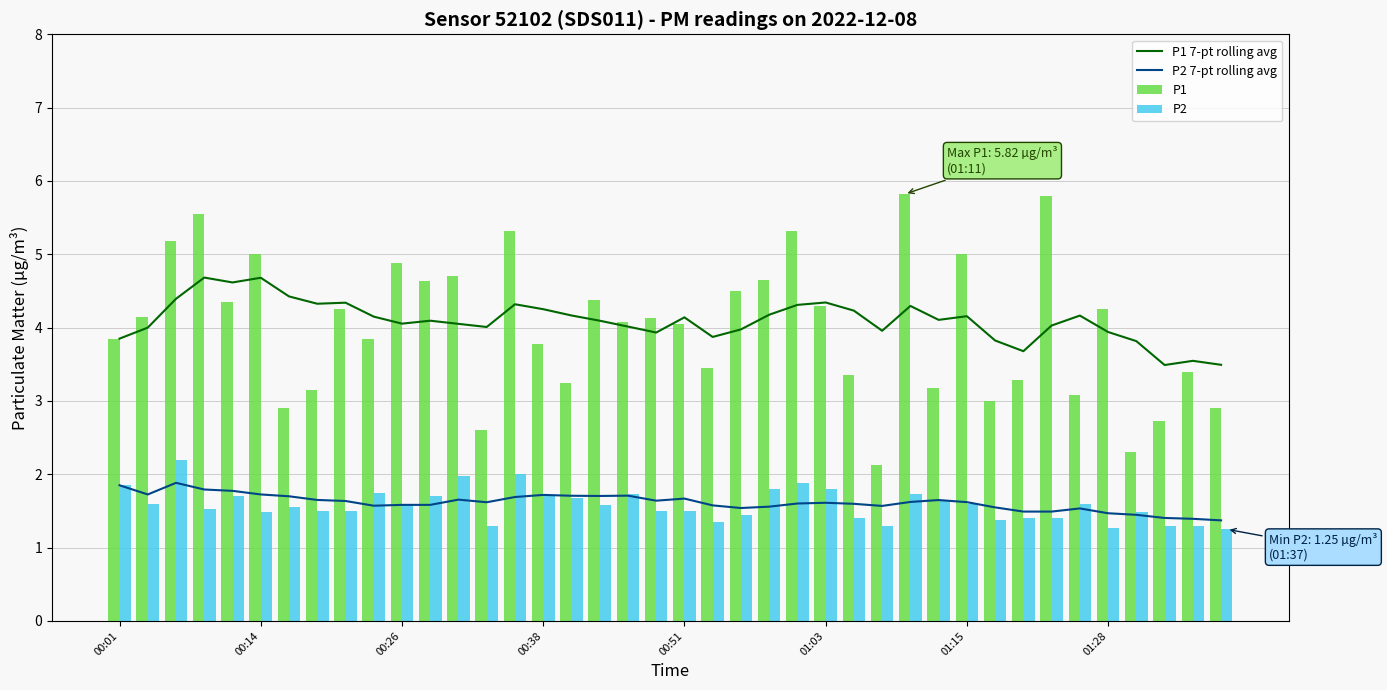

Is the value of P1 7-pt rolling avg at 23 greater than the value of P2 7-pt rolling avg at 36?

Yes